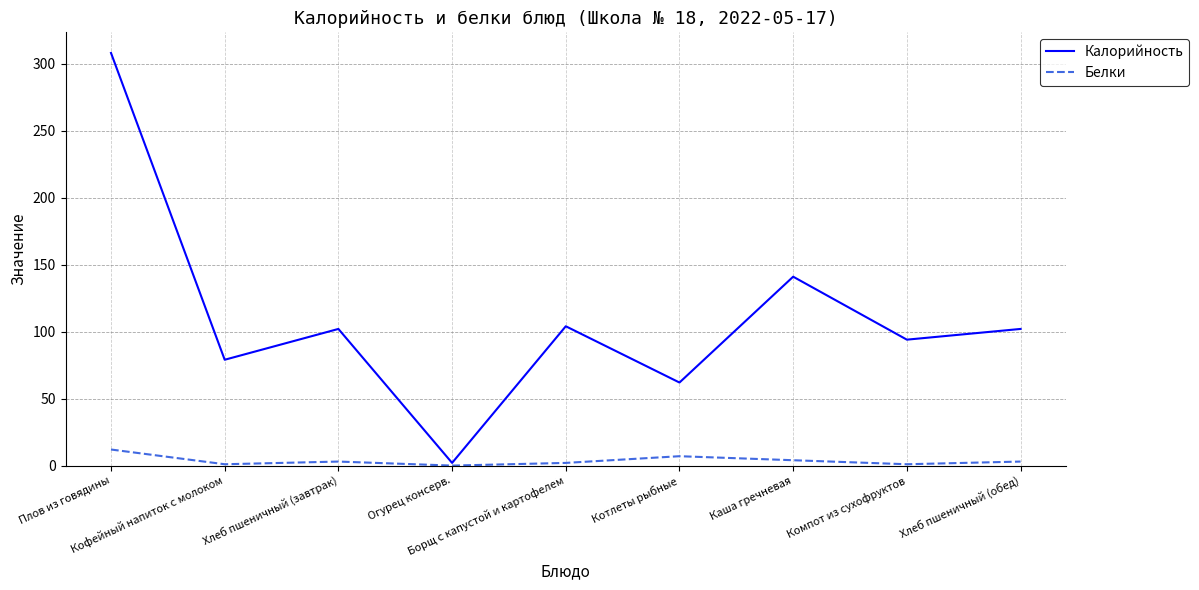

List the series in order of their peak value, highest first.

Калорийность, Белки